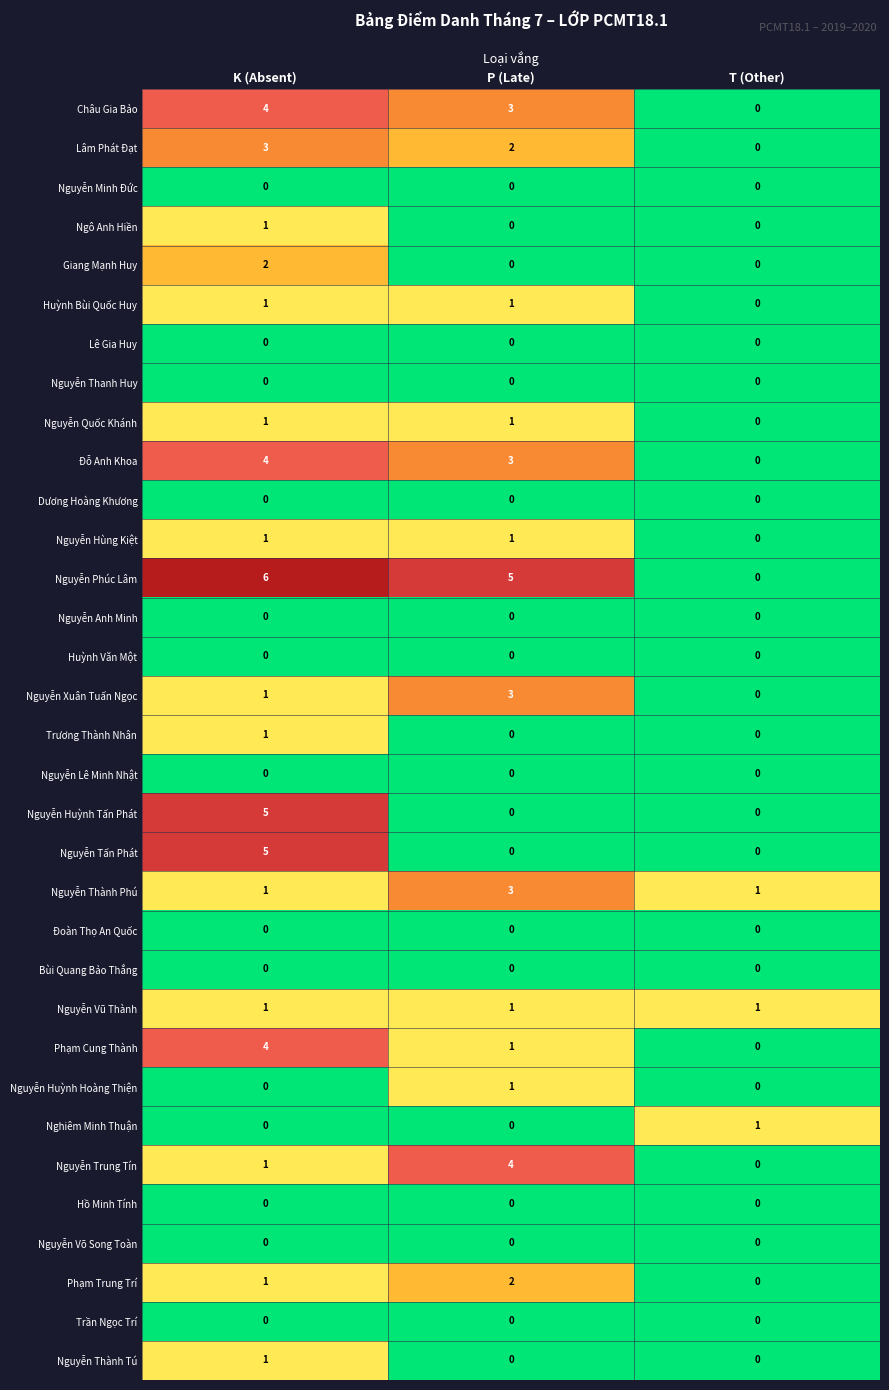

Which label corresponds to the largest value in the chart?

K (Absent)